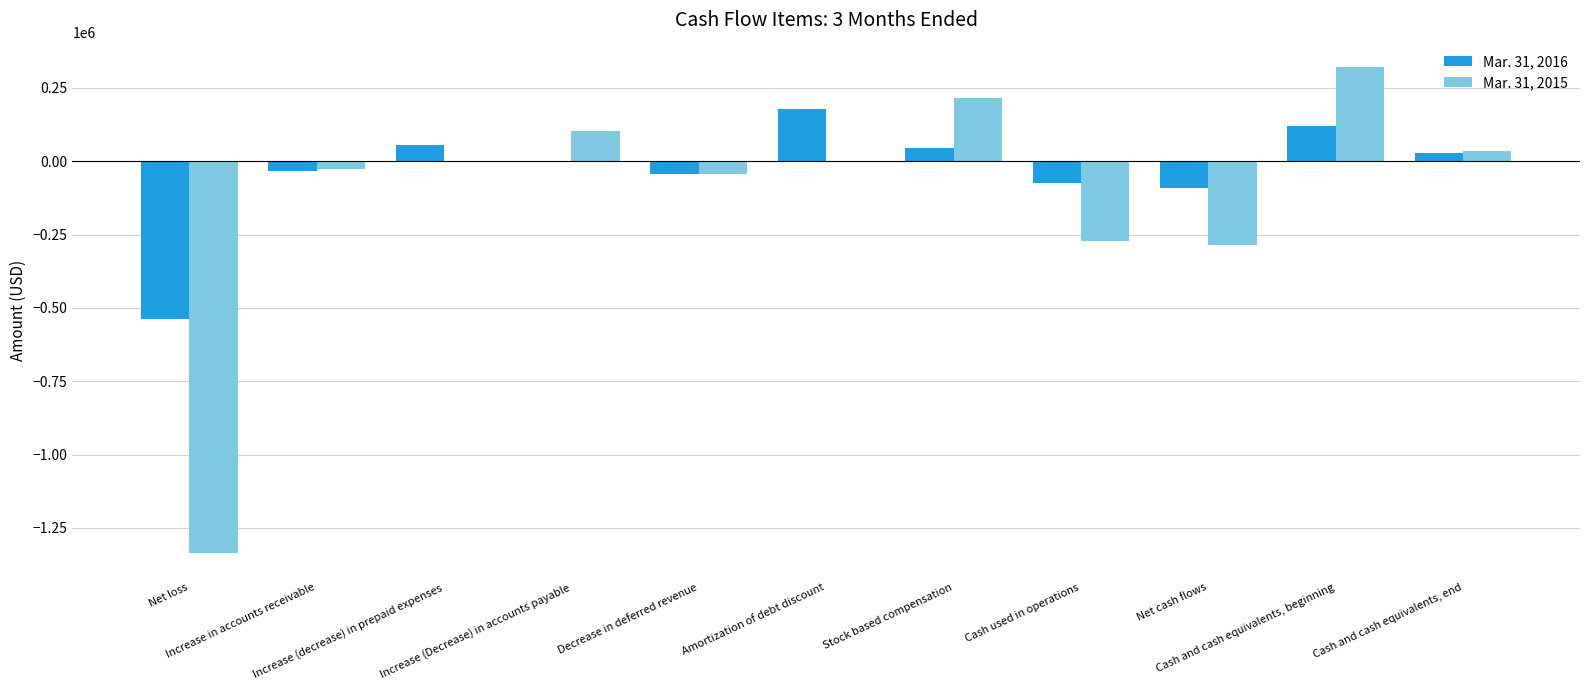

What is the sum of all Mar. 31, 2015 values?

-1297446